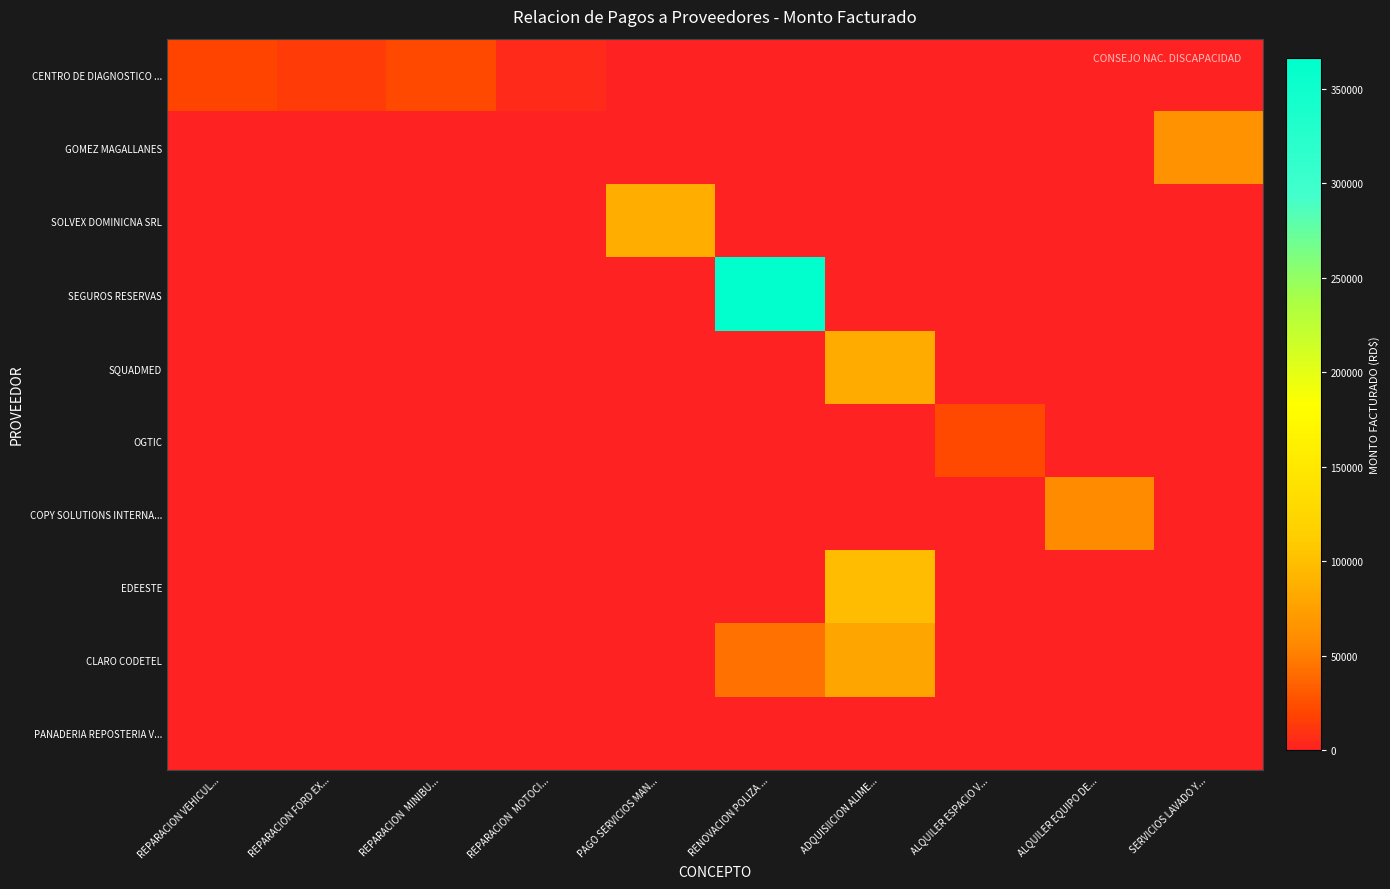

At how many categories does at least one series exceed 190102?

1